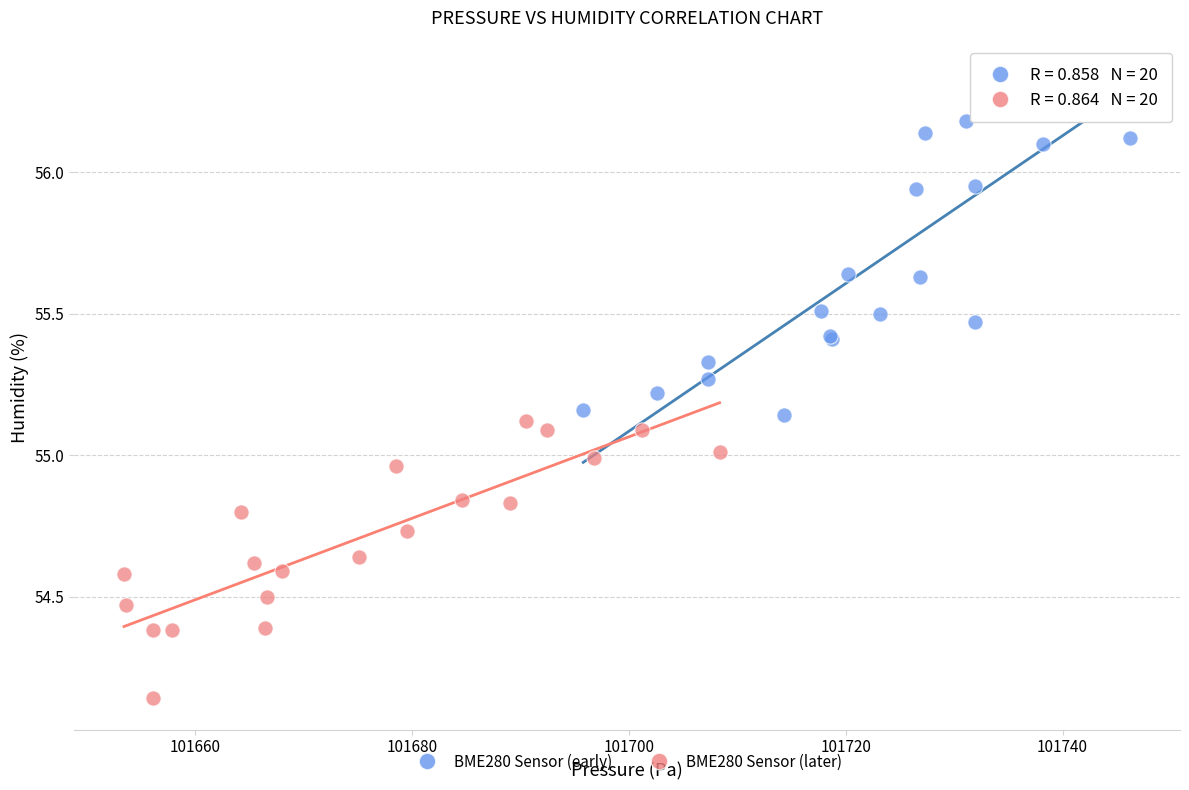

Which series contains the lowest Y value?

BME280 Sensor (later)